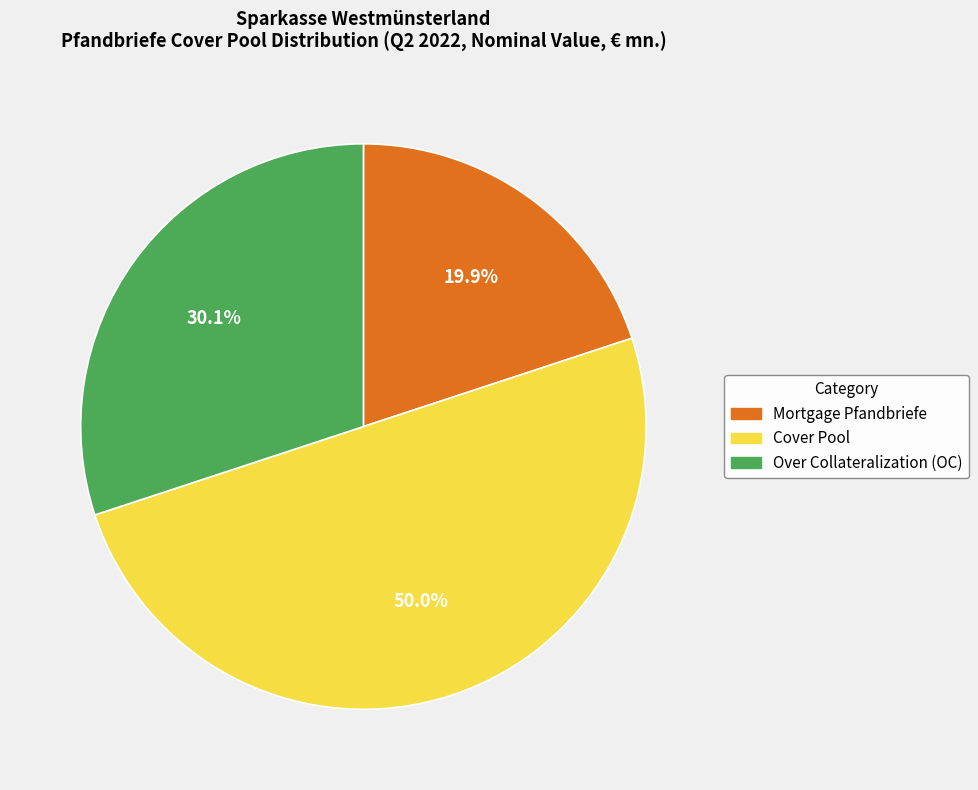

To the nearest percent, what is the average slice percentage?

33%